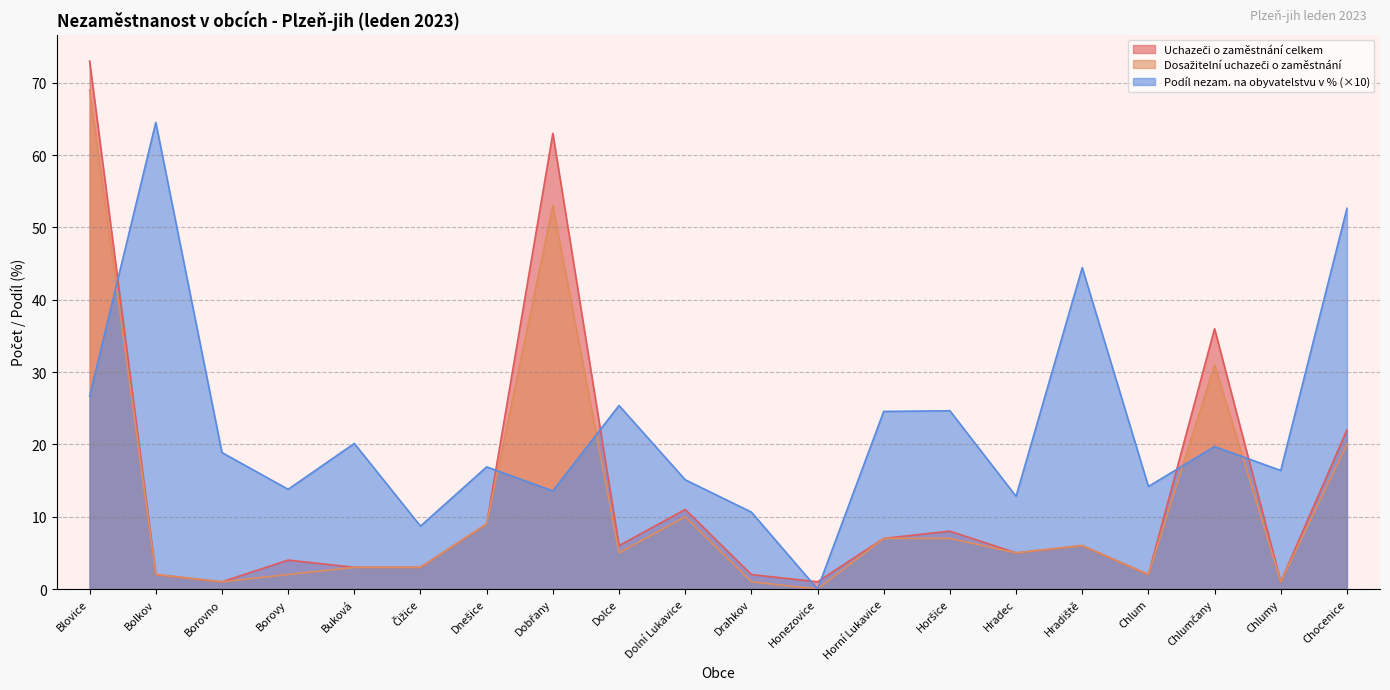

How many intersections are there between Podíl nezam. na obyvatelstvu v % and Uchazeči o zaměstnání celkem?

7